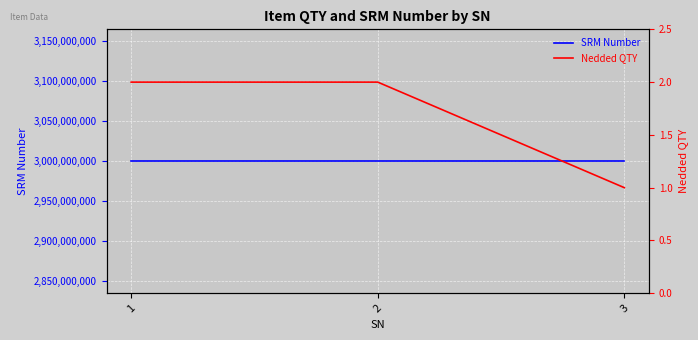

How many distinct data groups are displayed?

2